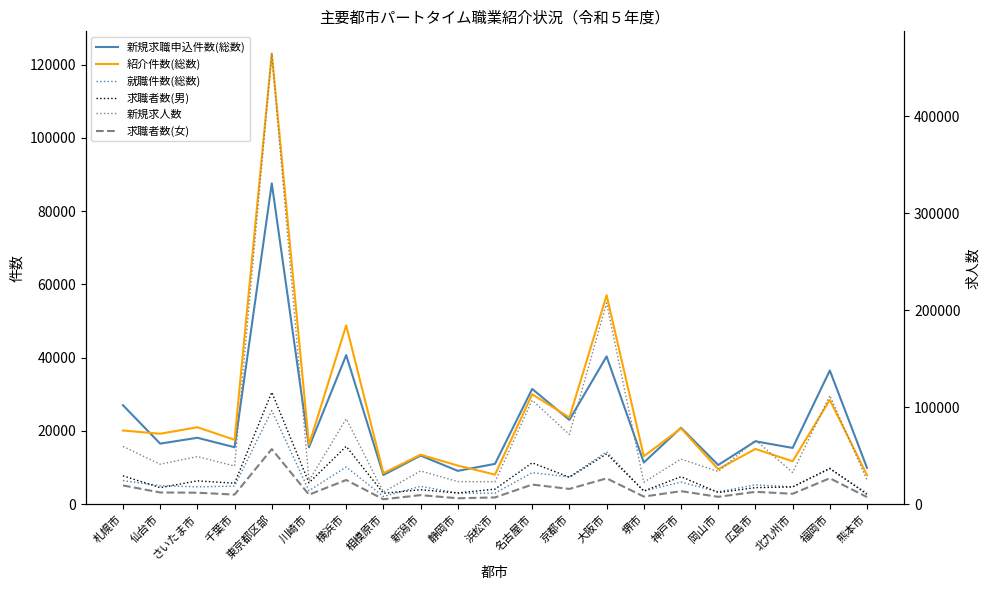

List the series in order of their peak value, lowest first.

就職件数(総数), 求職者数(男), 求職者数(女), 新規求職申込件数(総数), 紹介件数(総数), 新規求人数